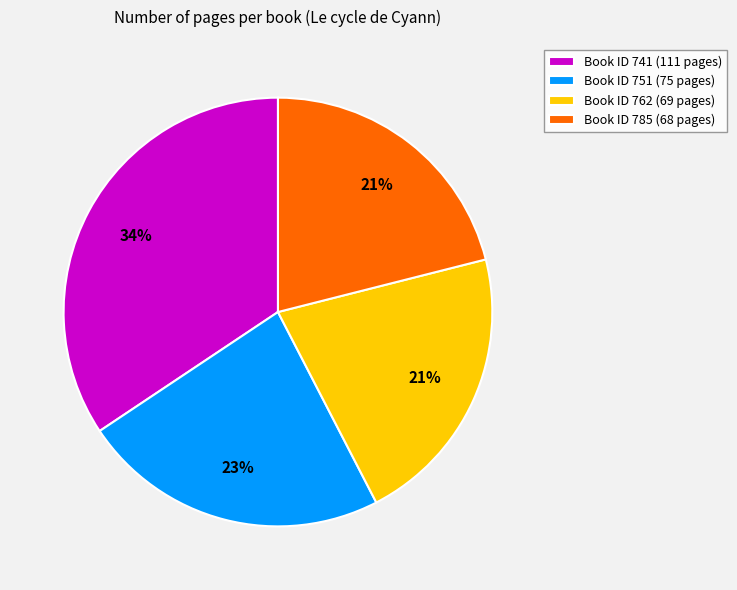

To the nearest percent, what percentage of the pie is Book ID 751 (75 pages)?

23%